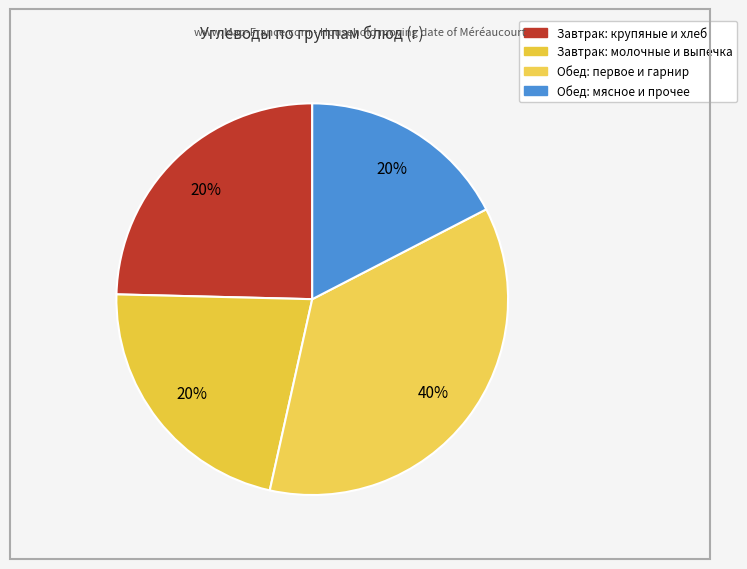

True or false: Соус томатный accounts for 11% of the total.

False